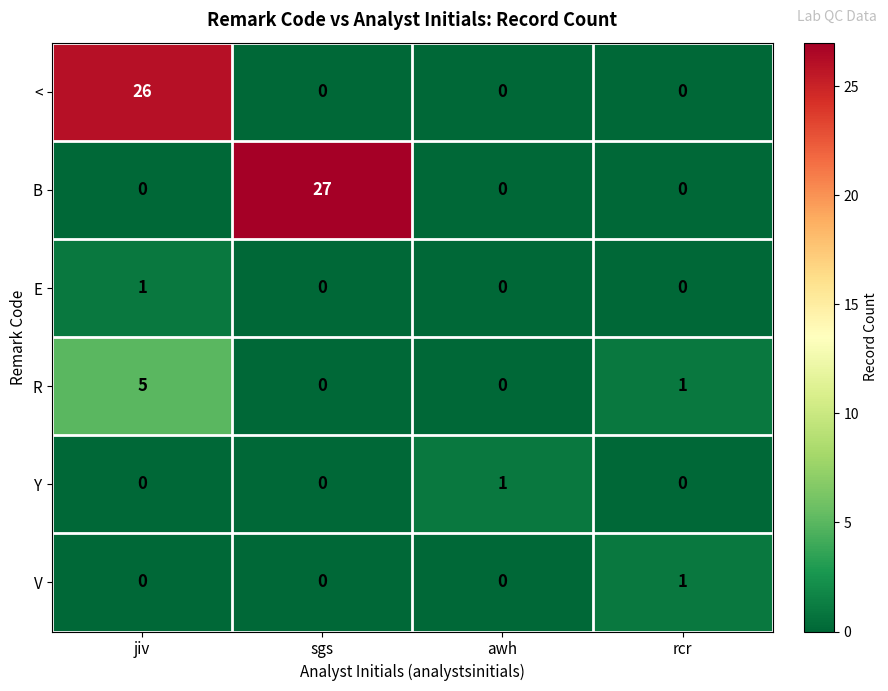

What is the difference between the maximum and second lowest values in the R series?

5